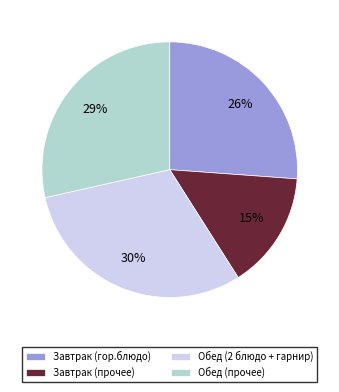

How many segments does this pie chart have?

4